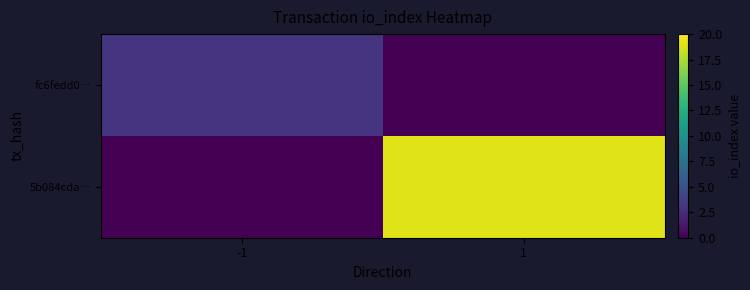

What is the difference between the highest and lowest values at -1?

3